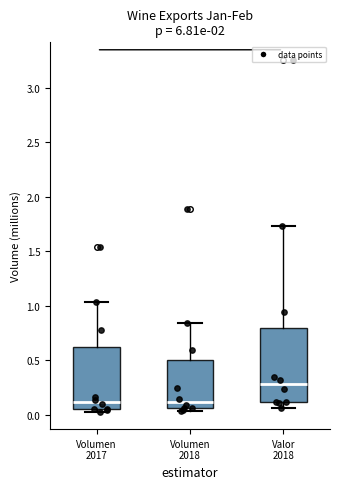

Which box has the highest median line?

Valor 2018